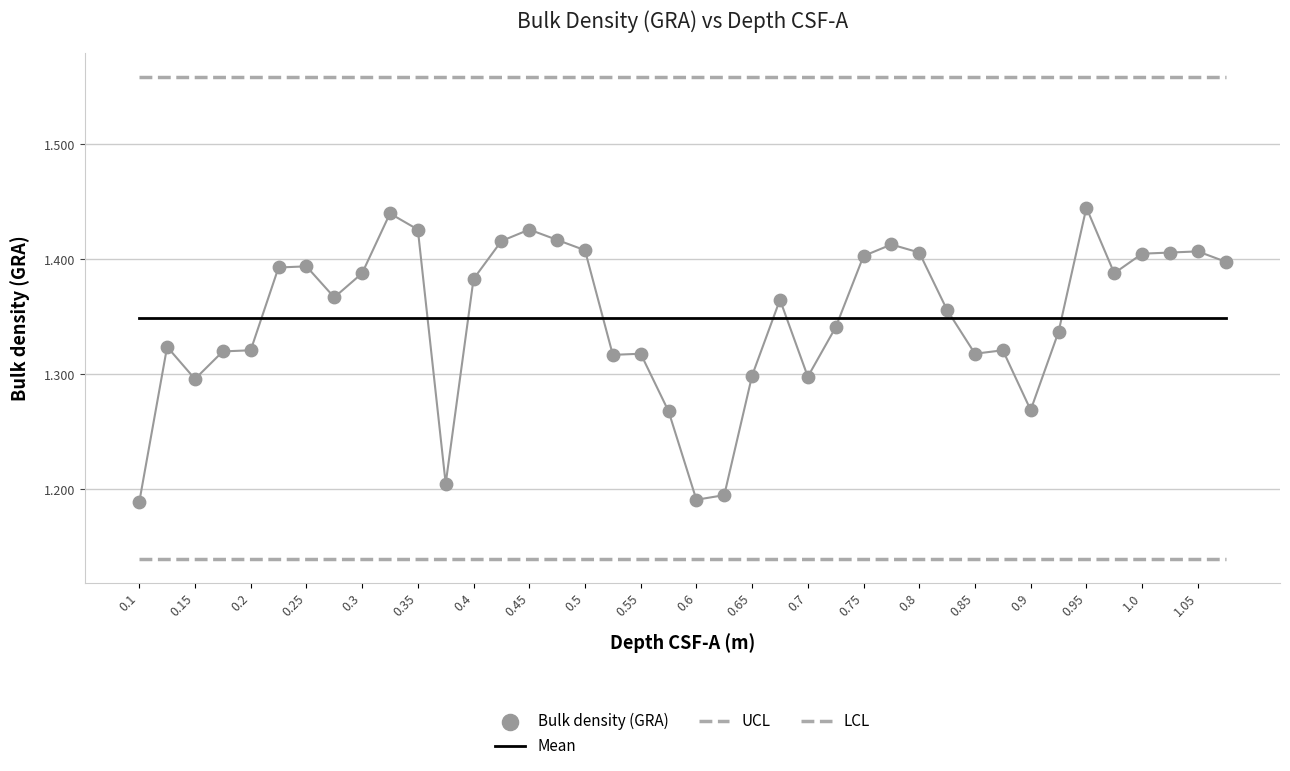

At how many categories does at least one series exceed 1?

40